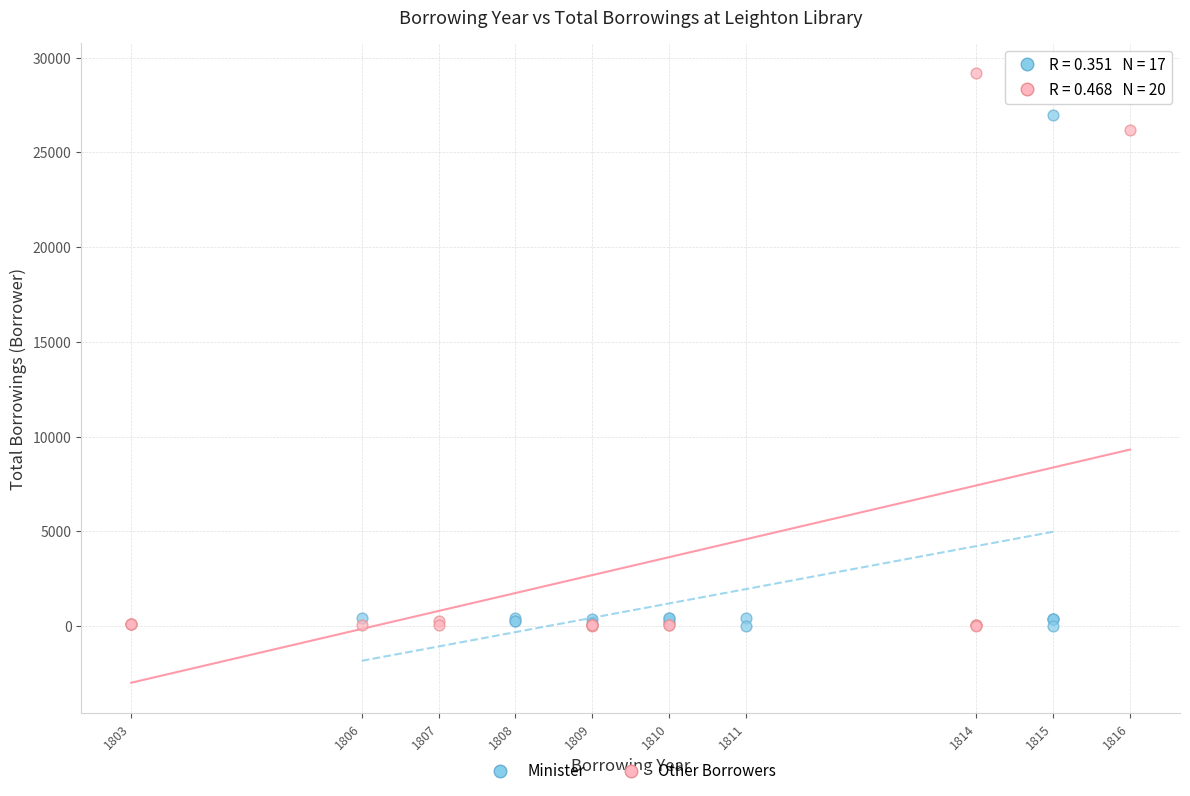

Which series has the largest Y range (max minus min)?

Other Borrowers